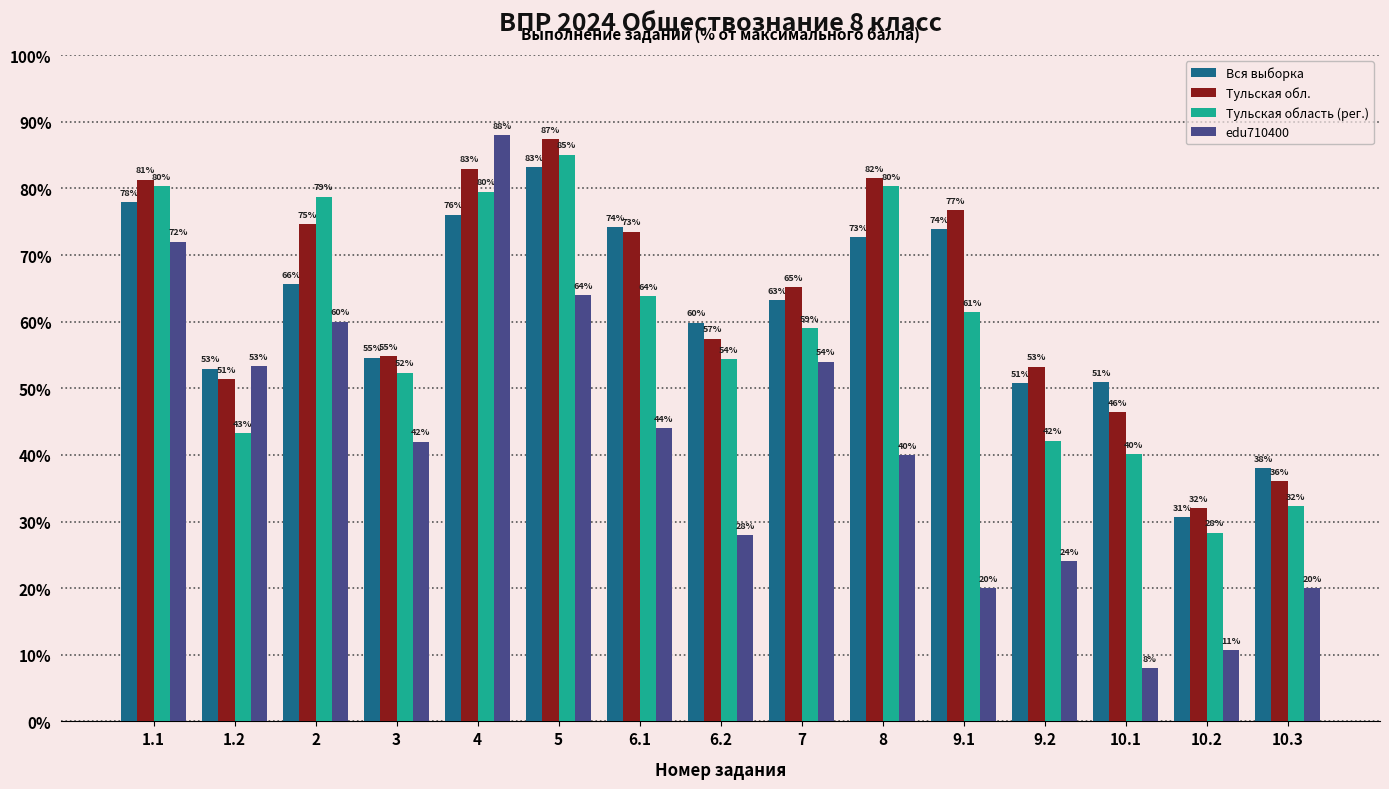

How many groups of bars are there?

15